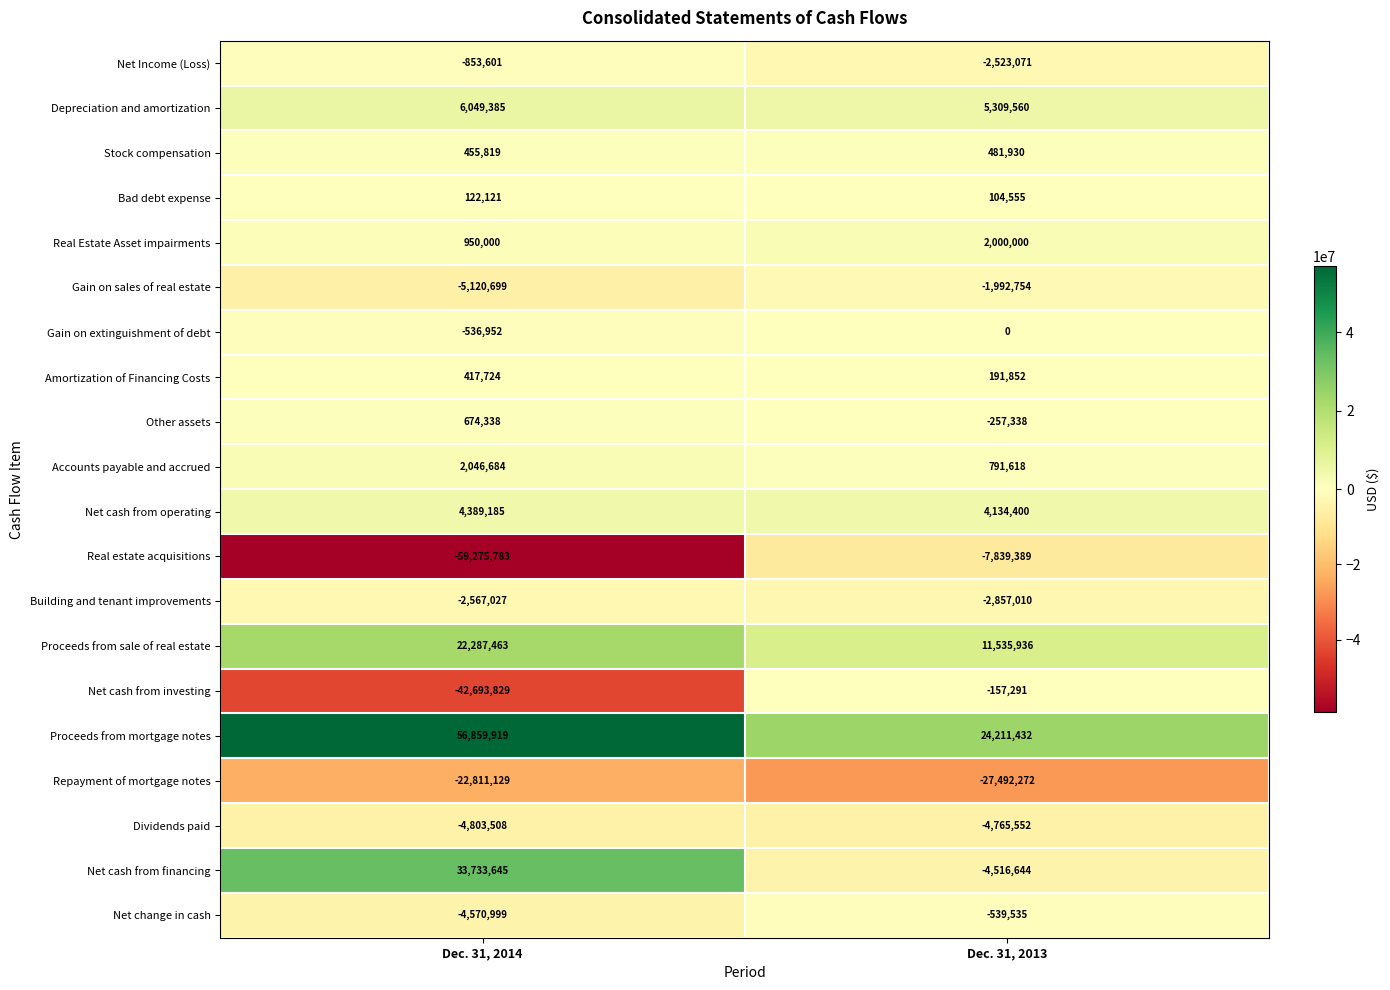

Count the number of data series in this chart.

20